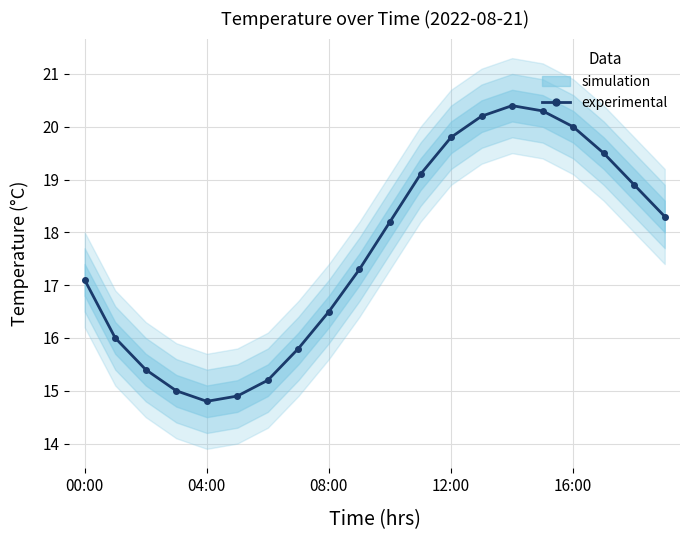

Reading left to right, what are all the values shown in this chart?

17.1	16.0	15.4	15.0	14.8	14.9	15.2	15.8	16.5	17.3	18.2	19.1	19.8	20.2	20.4	20.3	20.0	19.5	18.9	18.3